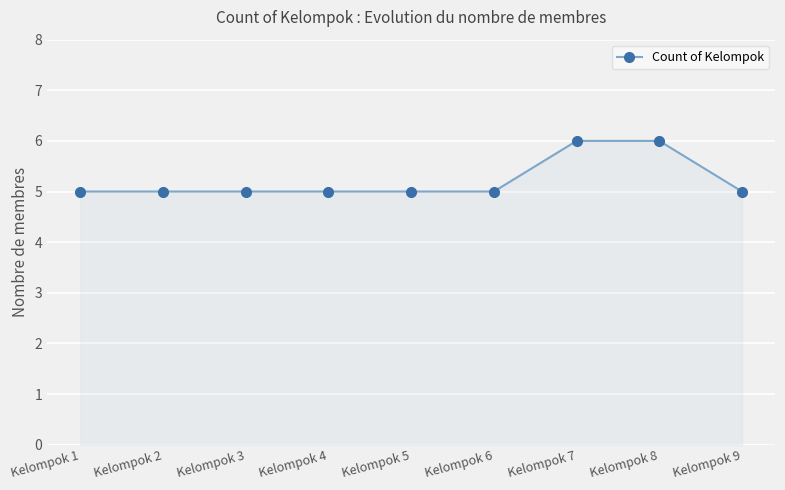

Reading left to right, transcribe all the data shown in this chart.

Kelompok 1=5	Kelompok 2=5	Kelompok 3=5	Kelompok 4=5	Kelompok 5=5	Kelompok 6=5	Kelompok 7=6	Kelompok 8=6	Kelompok 9=5